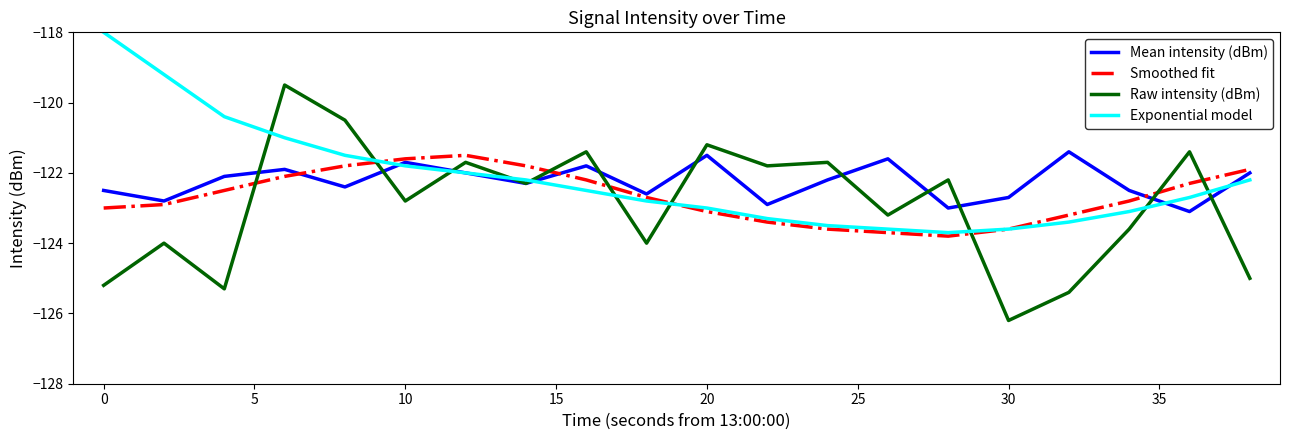

Which series has the largest range (max minus min)?

Raw intensity (dBm)